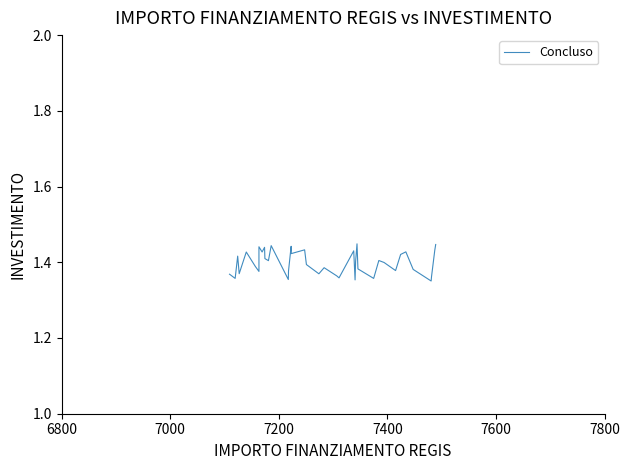

Does the chart have visible grid lines?

No